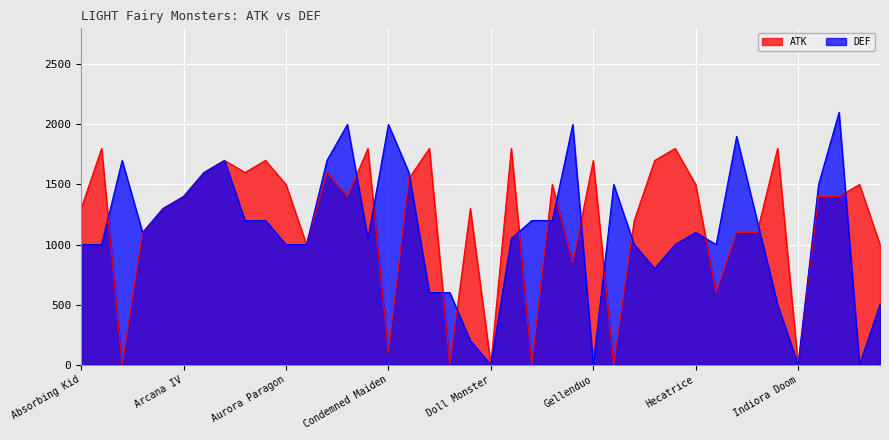

Between Layard and Guiding Ariadne, which is larger?

Guiding Ariadne